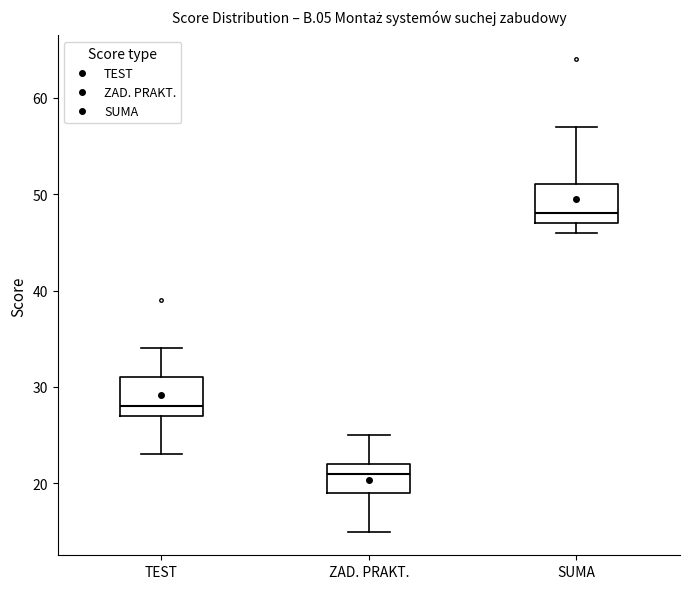

Reading left to right, read every box against the y-axis: the position of its median line, the range the box covers, and the ends of its whiskers. The values are not printed on the chart, so give them approximately, as read against the axis.

TEST: median 28, box 27 to 31, whiskers 23 to 34
ZAD. PRAKT.: median 21, box 19 to 22, whiskers 15 to 25
SUMA: median 48, box 47 to 51, whiskers 46 to 57